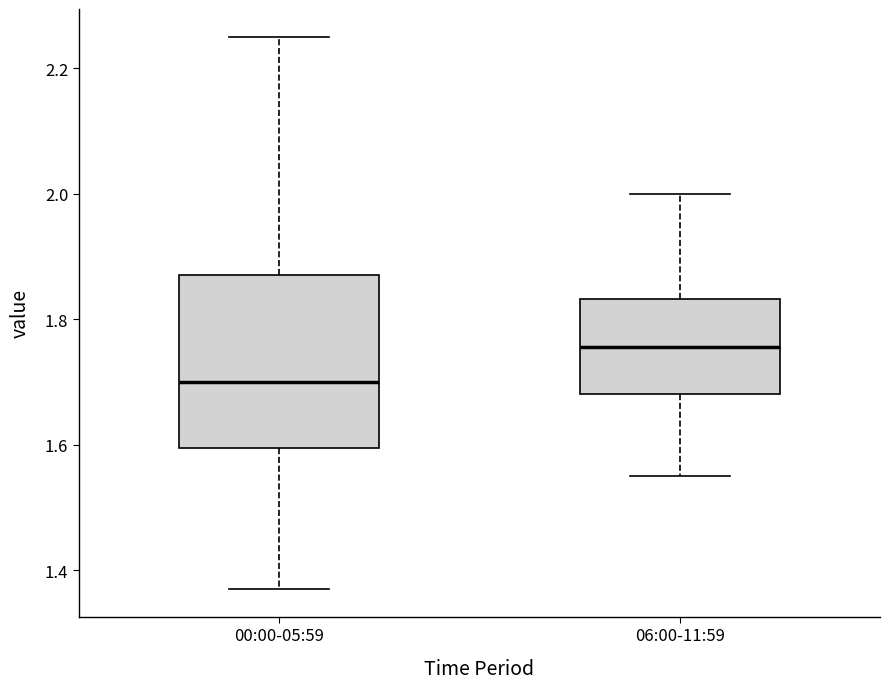

Comparing the boxes themselves (not the whiskers), which one is the tallest?

00:00-05:59